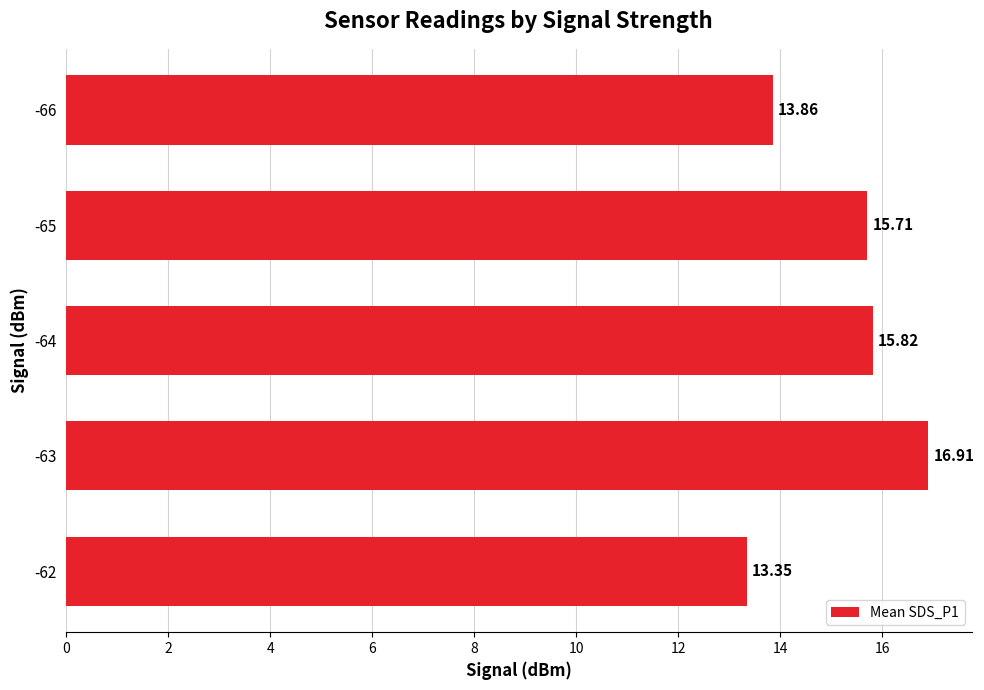

Approximately how many times larger is the value at -64 compared to -65?

1.0